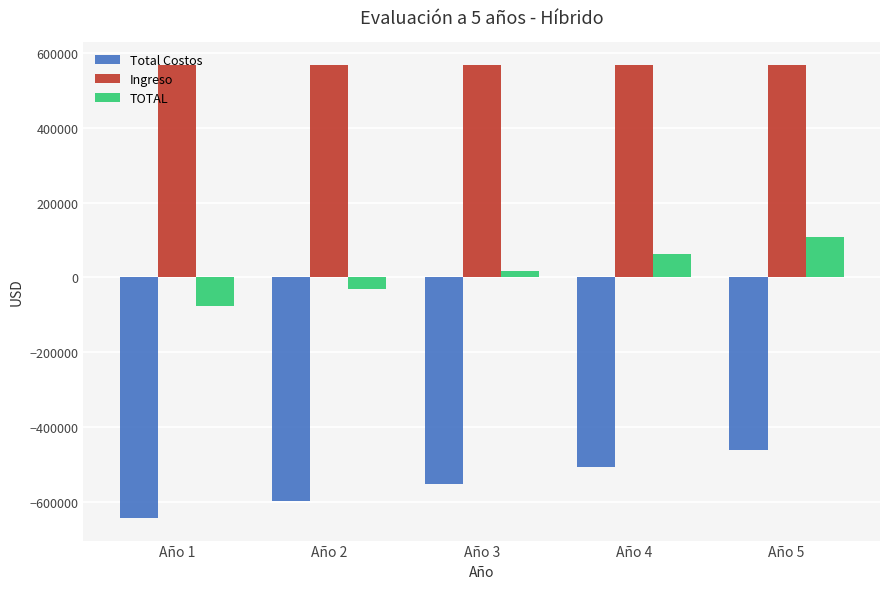

Reading left to right, what are all the values shown in this chart?

Total Costos: -642550.8	-596950.8	-551350.8	-505750.8	-460150.8
Ingreso: 567216.0	567216.0	567216.0	567216.0	567216.0
TOTAL: -75334.8	-29734.8	15865.2	61465.2	107065.2